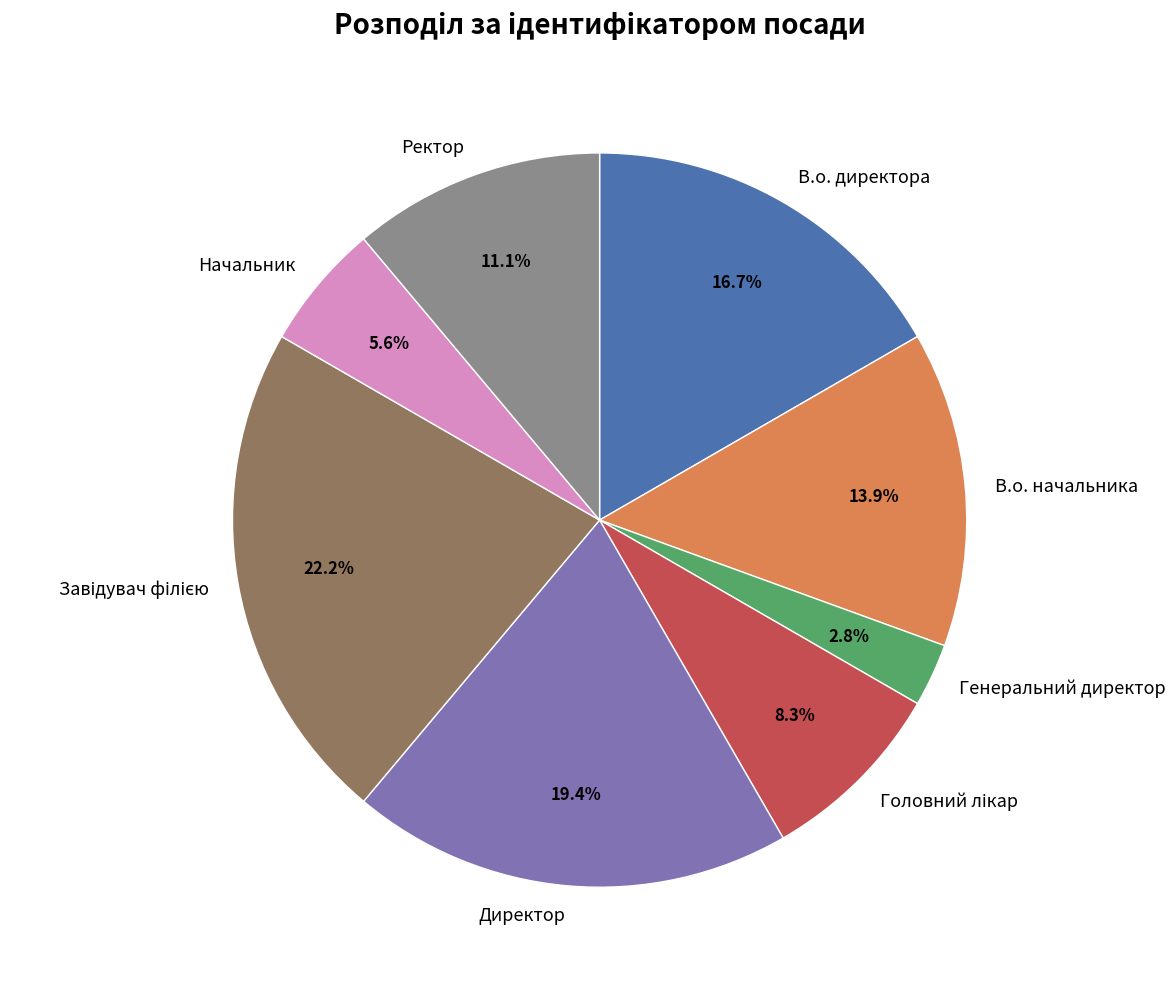

How much of the chart is everything except Ректор?

88.9%